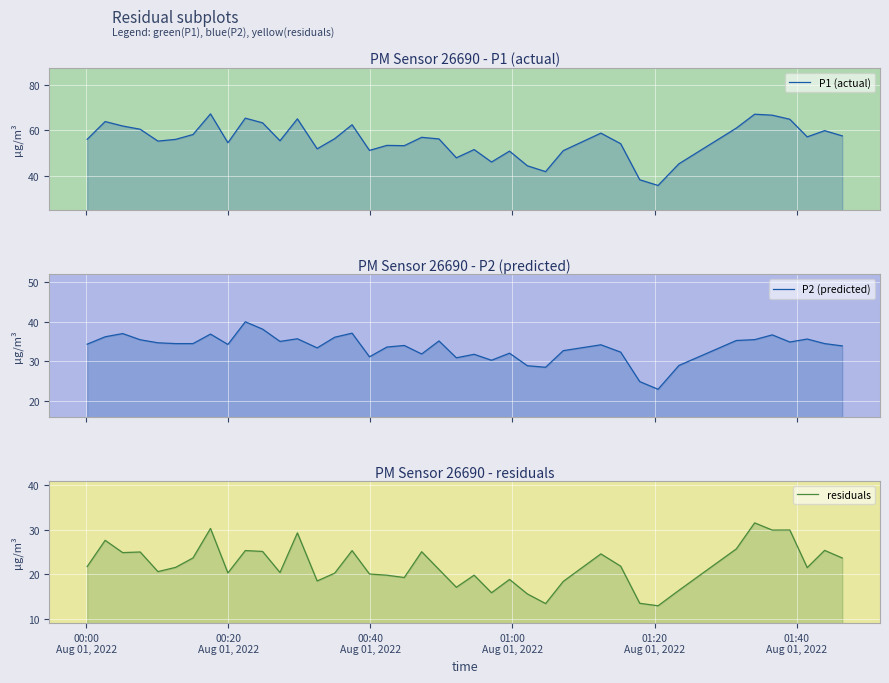

Does the chart display data point markers on the line(s)?

No